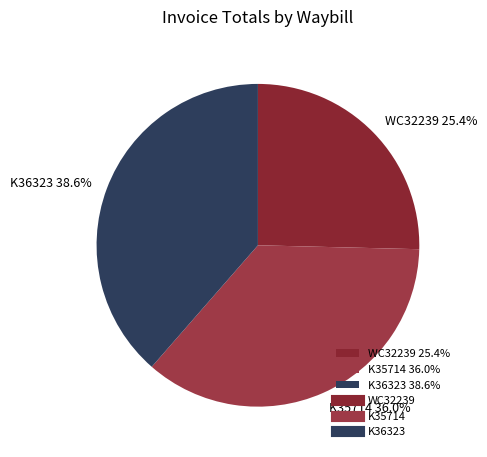

Do K36323 and WC32239 together represent more than half of the pie?

Yes